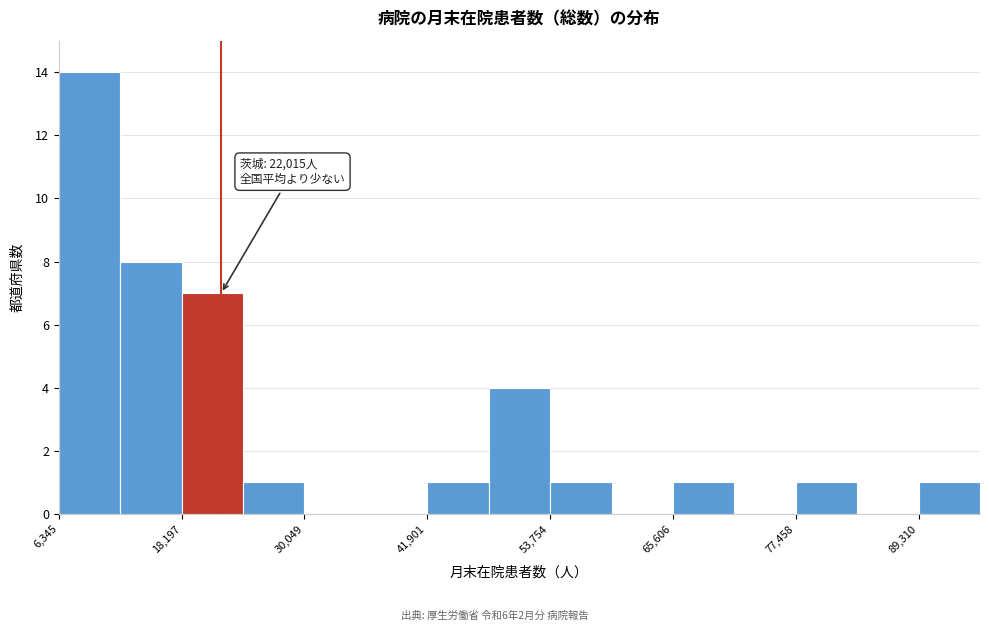

Around what value on the x-axis is the tallest bar? Give the approximate position of its centre, as read against the axis.

10000